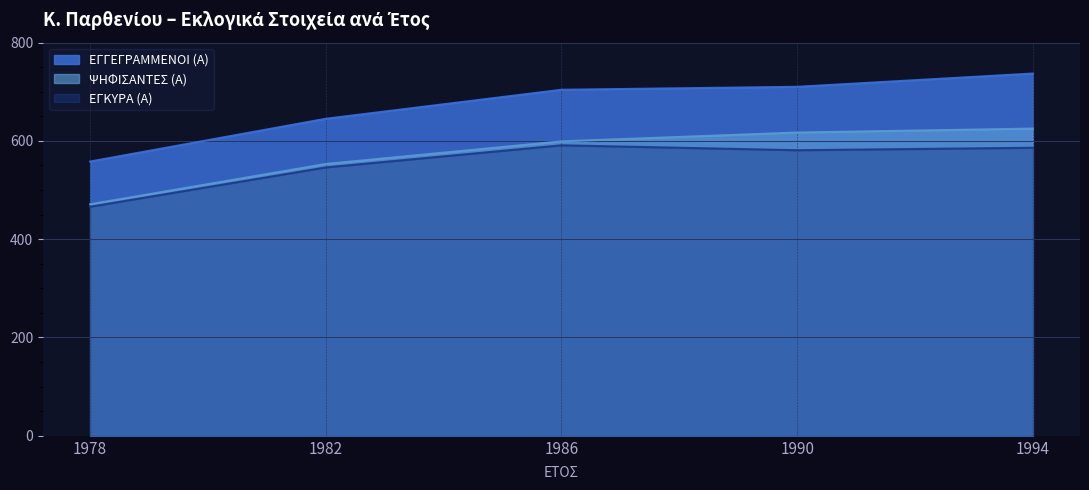

Is it true that ΨΗΦΙΣΑΝΤΕΣ (Α) equals 625 at 1994?

True